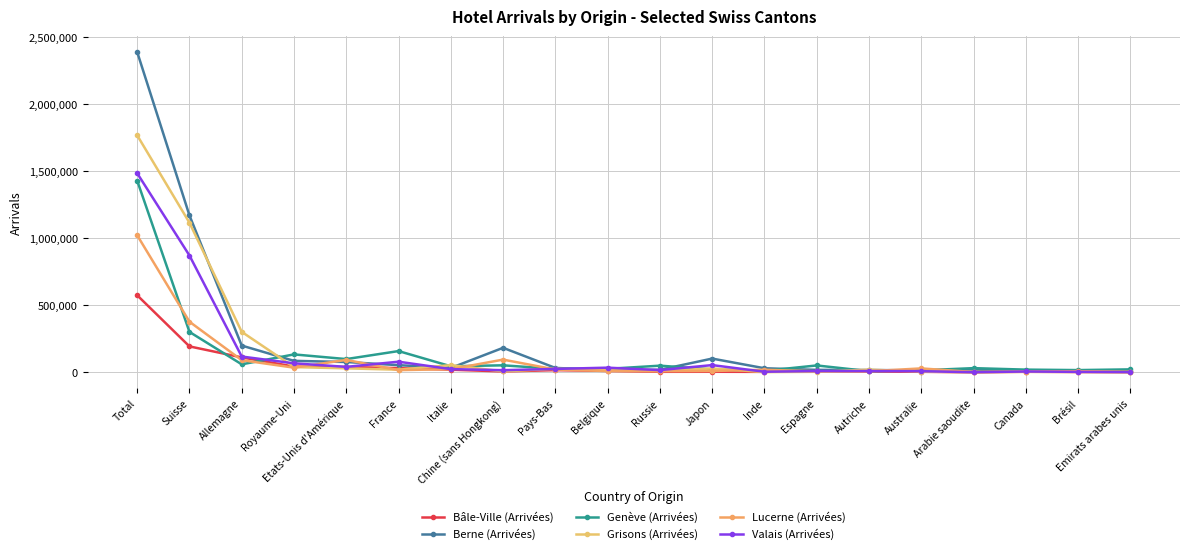

Which series ends up on top after the final intersection of Genève (Arrivées) and Bâle-Ville (Arrivées)?

Genève (Arrivées)